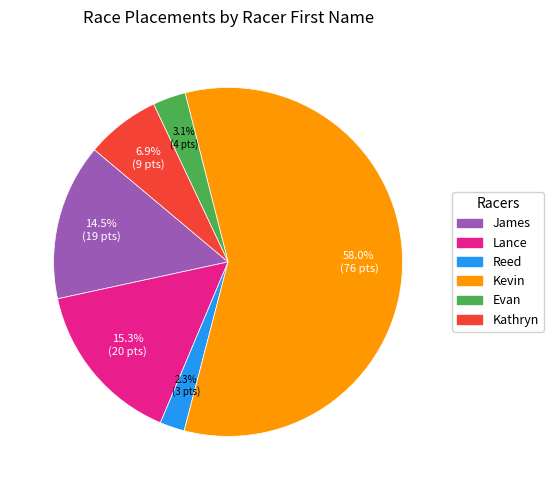

To the nearest percent, what percentage of the pie is Lance?

15%